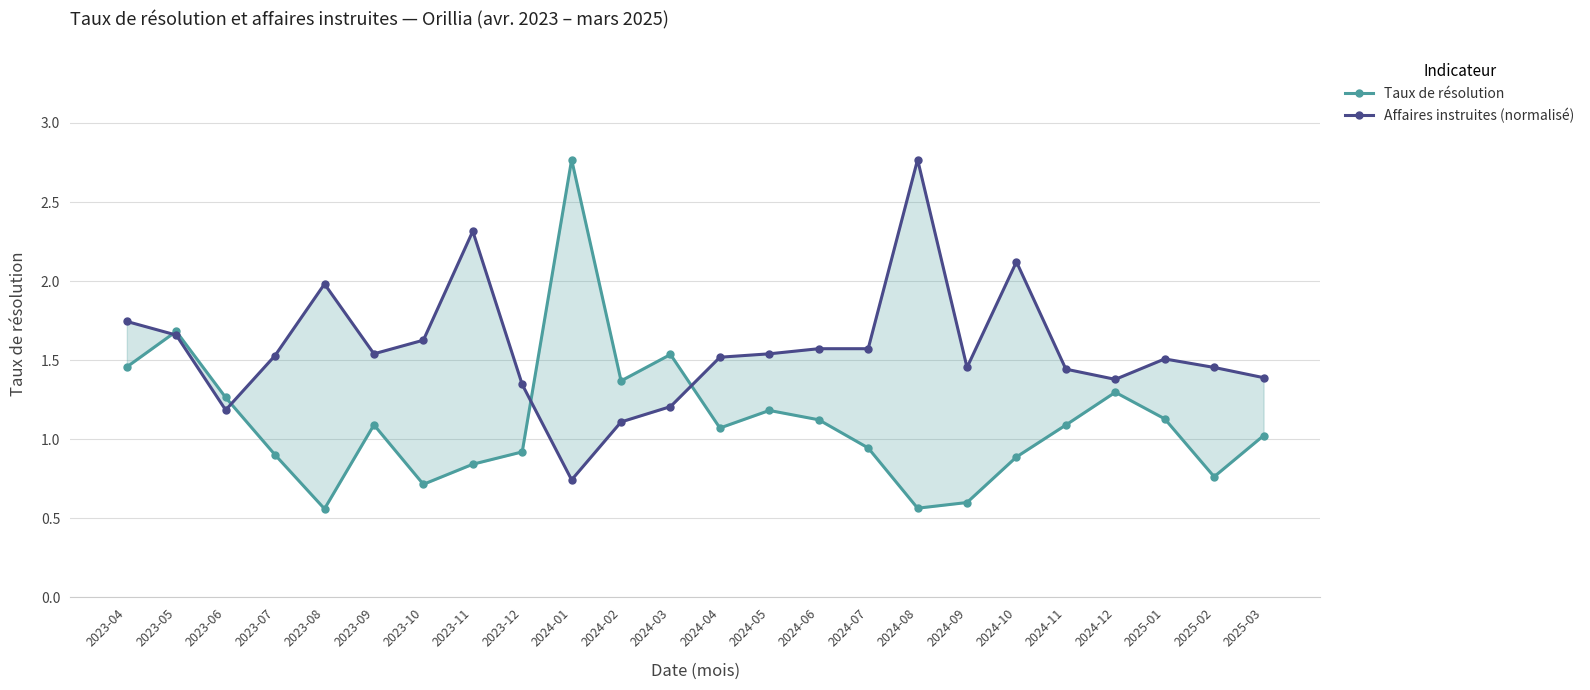

What are all the series names shown in the legend?

Taux de résolution, Affaires instruites (normalisé)